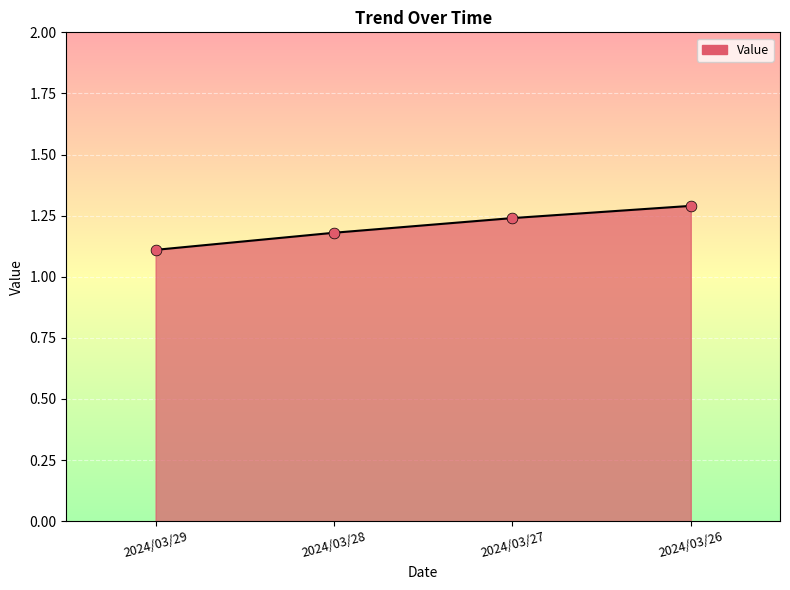

What is the ratio of the value at 2024/03/28 to the value at 2024/03/27?

1.0